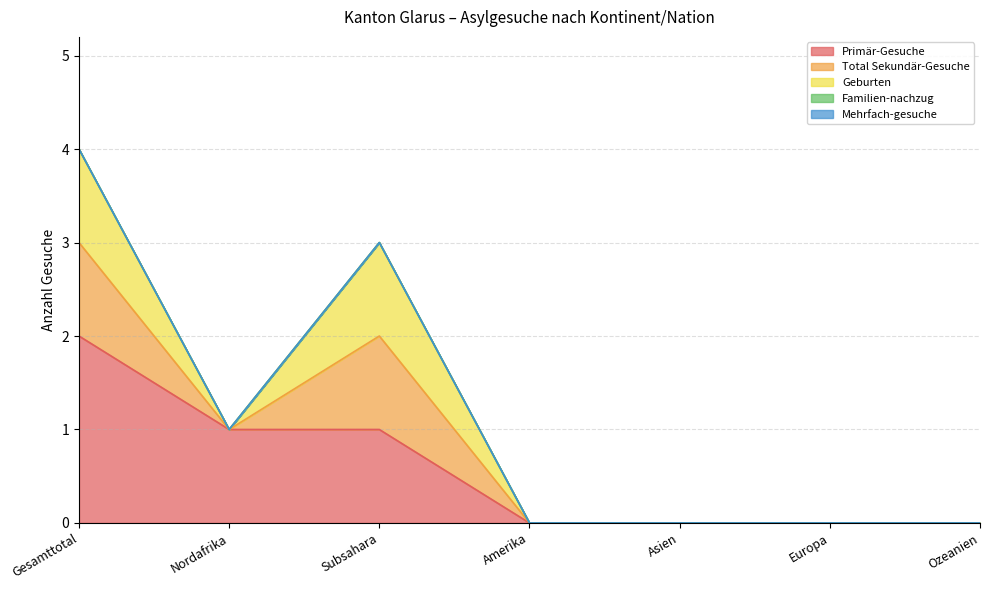

The value of Familien-nachzug at Europa is 0. True or false?

True